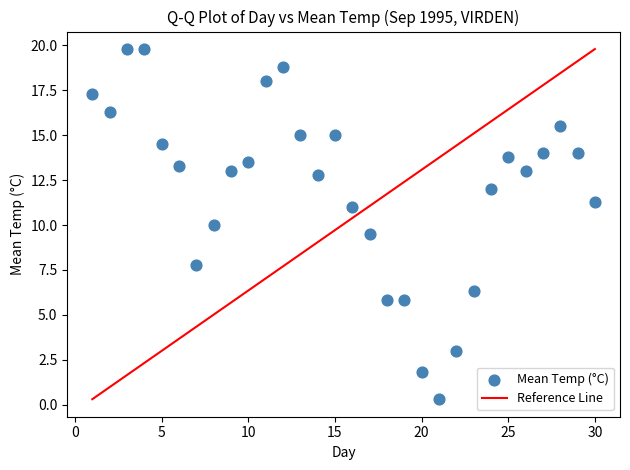

What is the range of Y values (max minus min)?

19.5